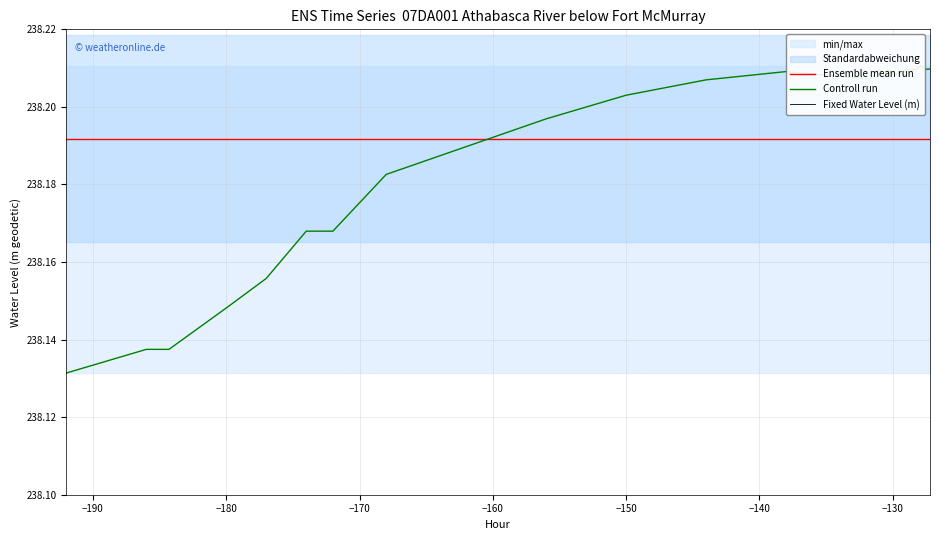

What is the maximum value shown in the chart?

238.2